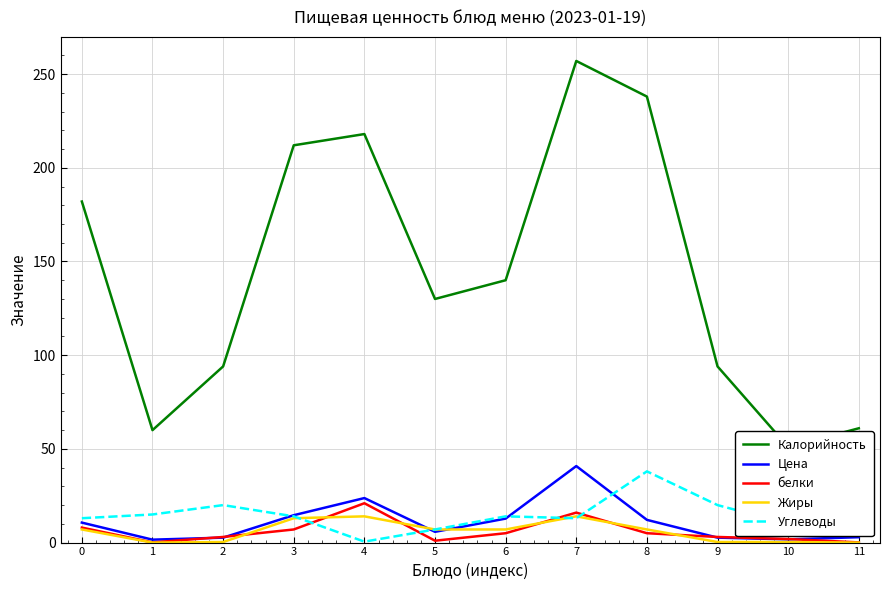

Count the number of data series in this chart.

5